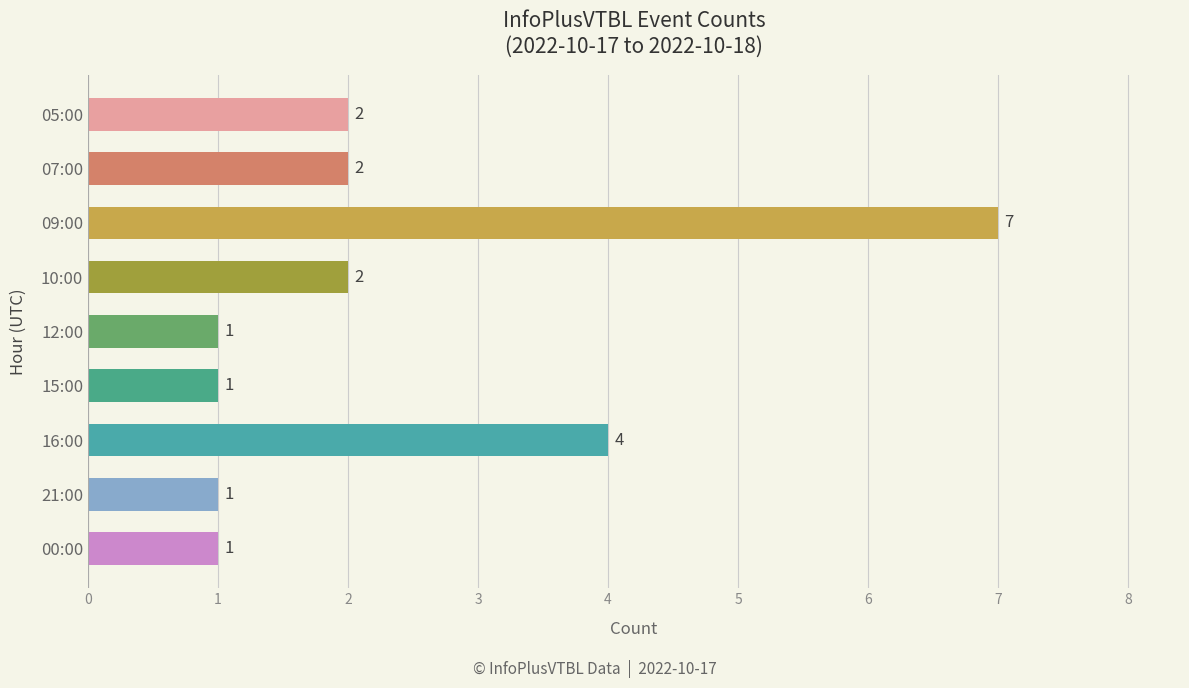

Count the values in the range 1 to 2.

7